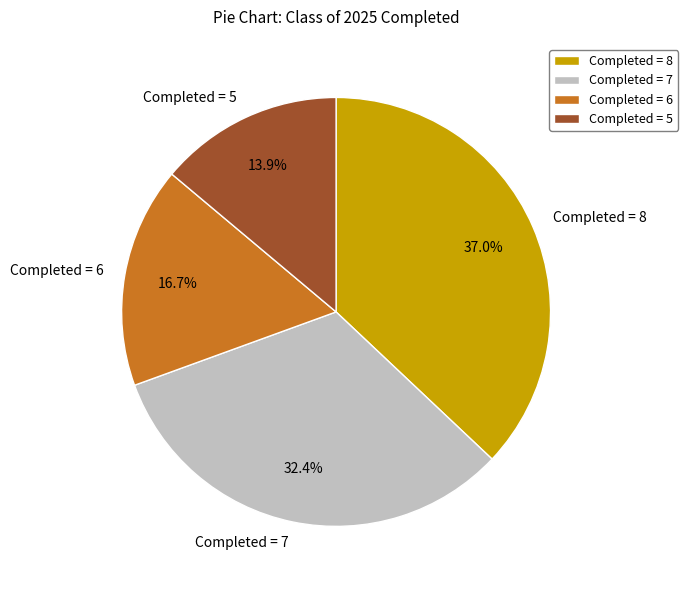

What is the largest slice in the pie chart?

Completed = 8